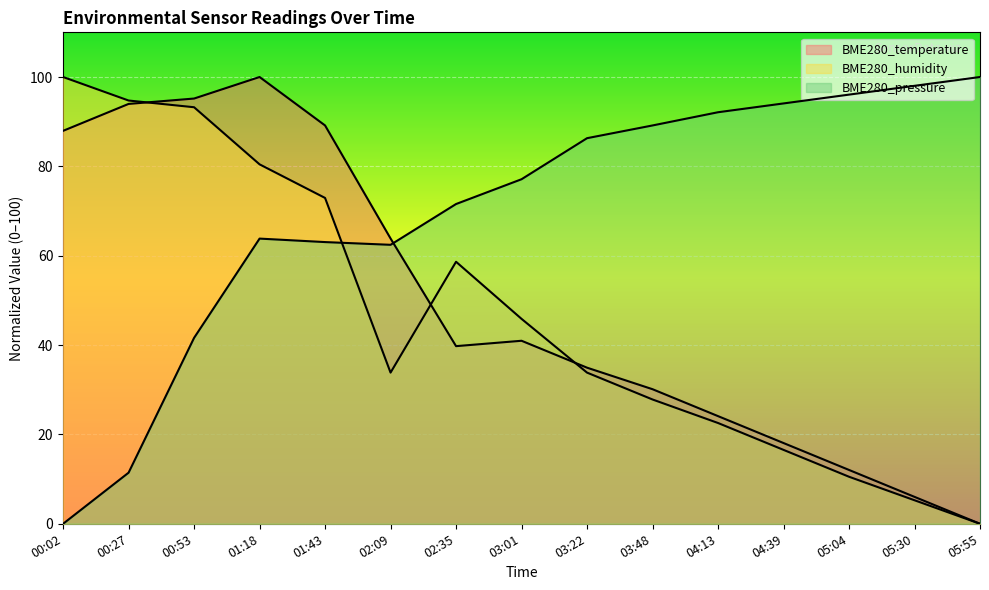

What is the difference between the BME280_pressure values at 03:01 and 01:43?

14.1